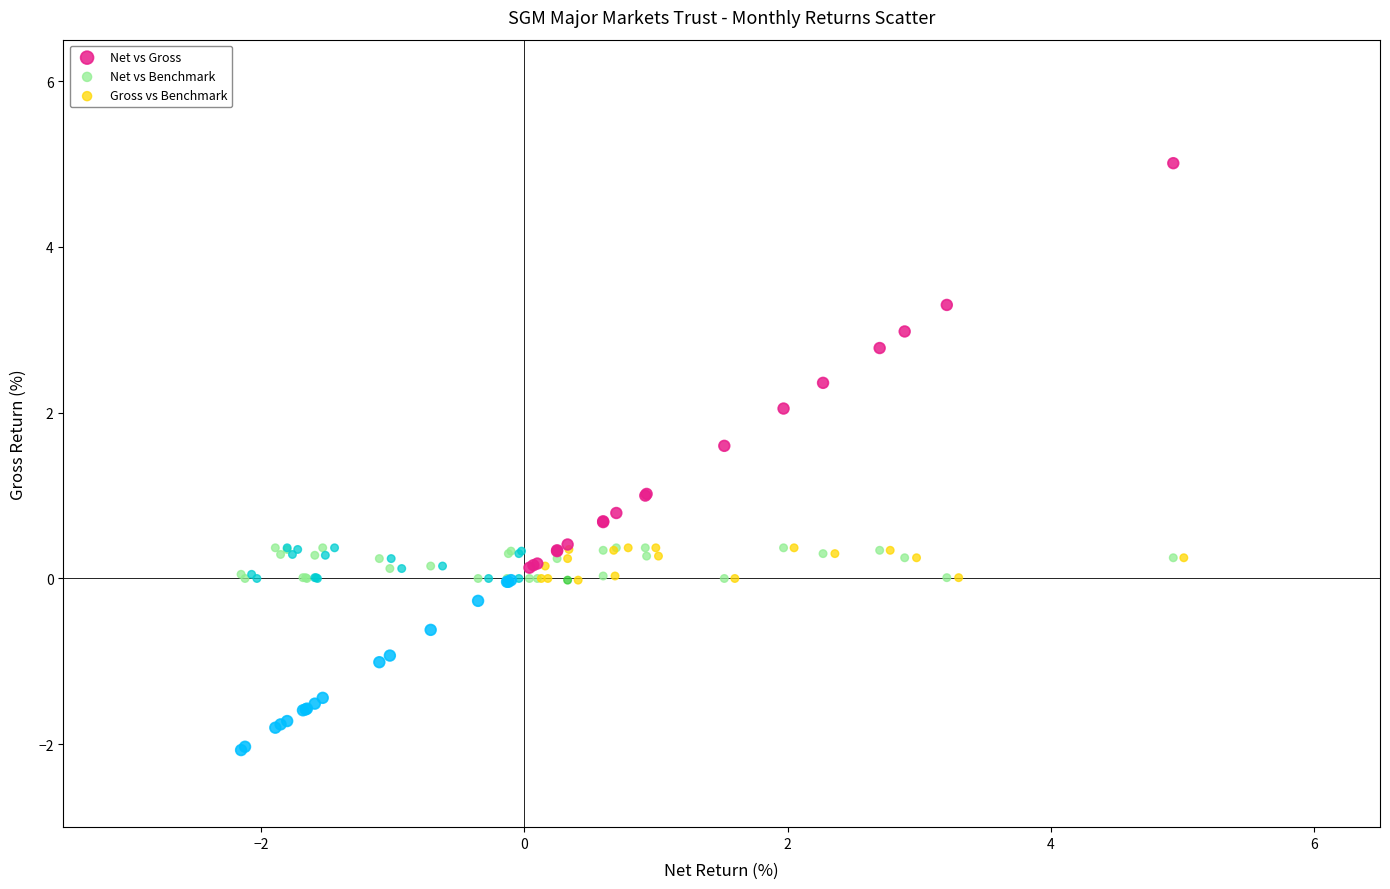

Which series reaches the maximum Y coordinate?

Net vs Gross